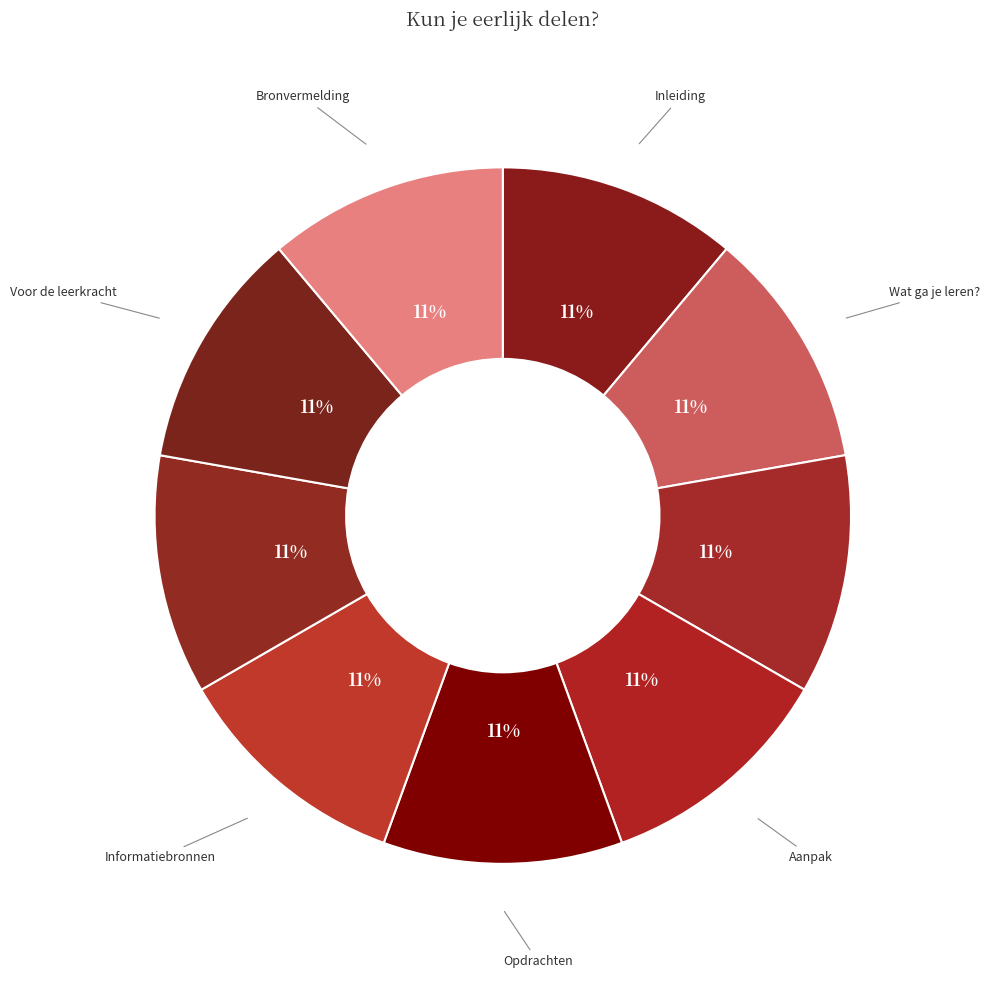

Does any single category account for the majority?

No